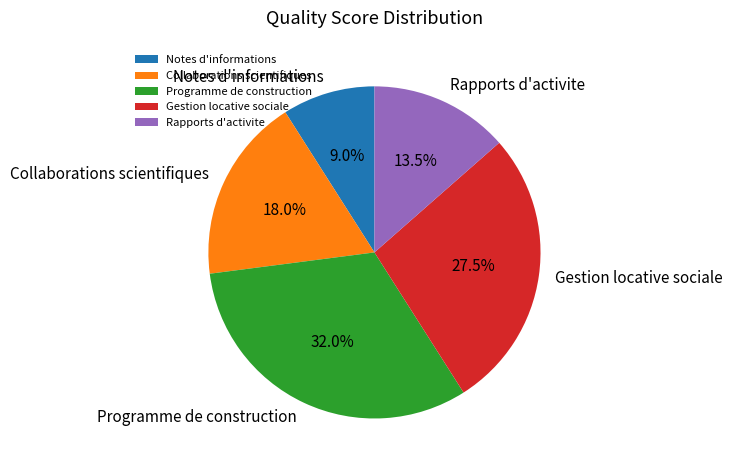

Combined, what portion of the pie is Gestion locative sociale and Rapports d'activite?

41.0%